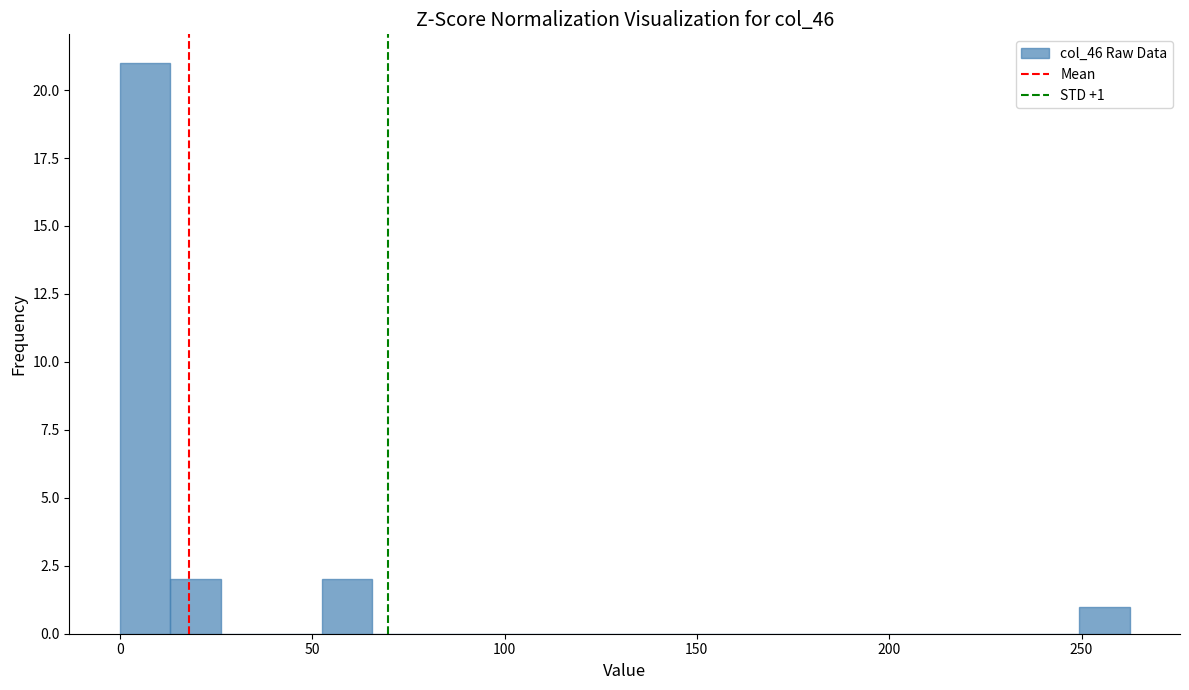

Around what value on the x-axis is the tallest bar? Give the approximate position of its centre, as read against the axis.

5